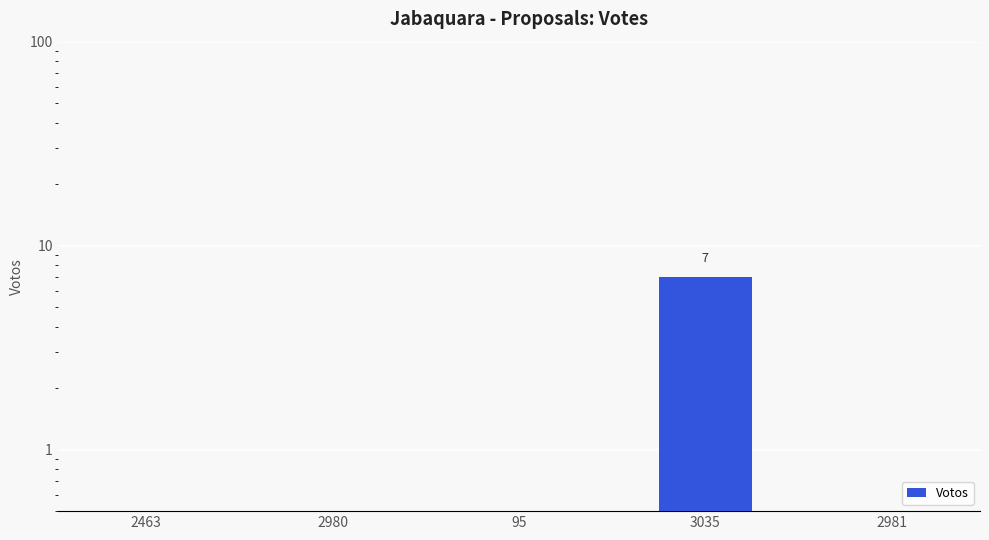

Are the bars horizontal?

No